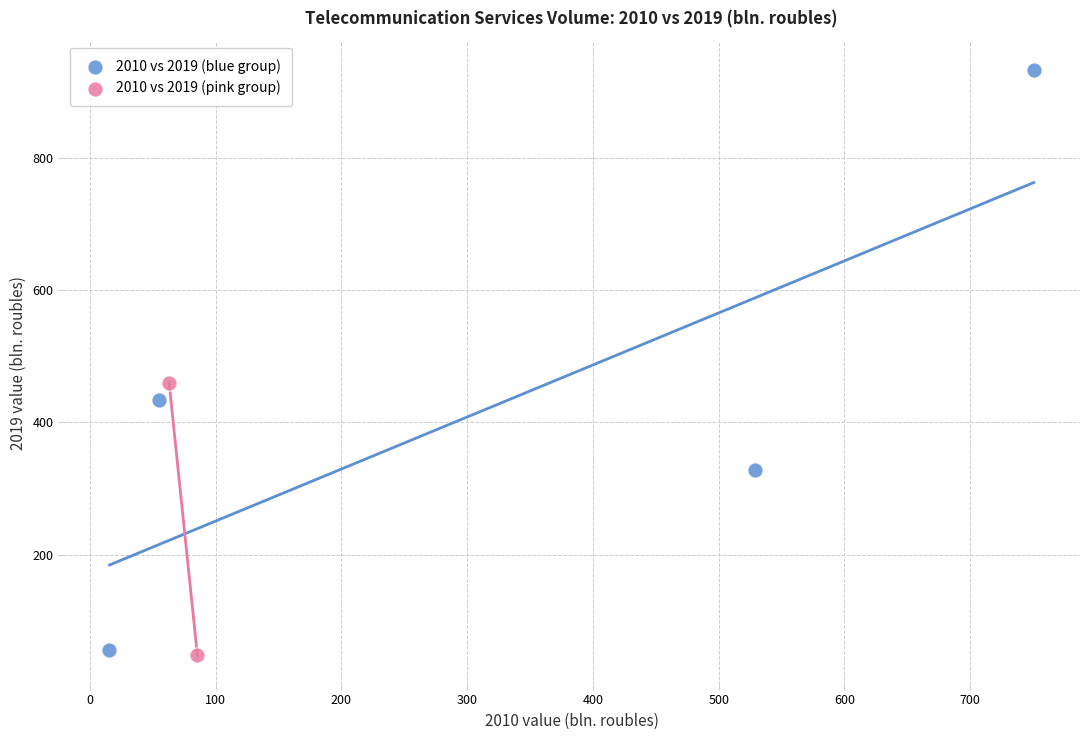

Which series has the largest Y range (max minus min)?

2010 vs 2019 (blue group)